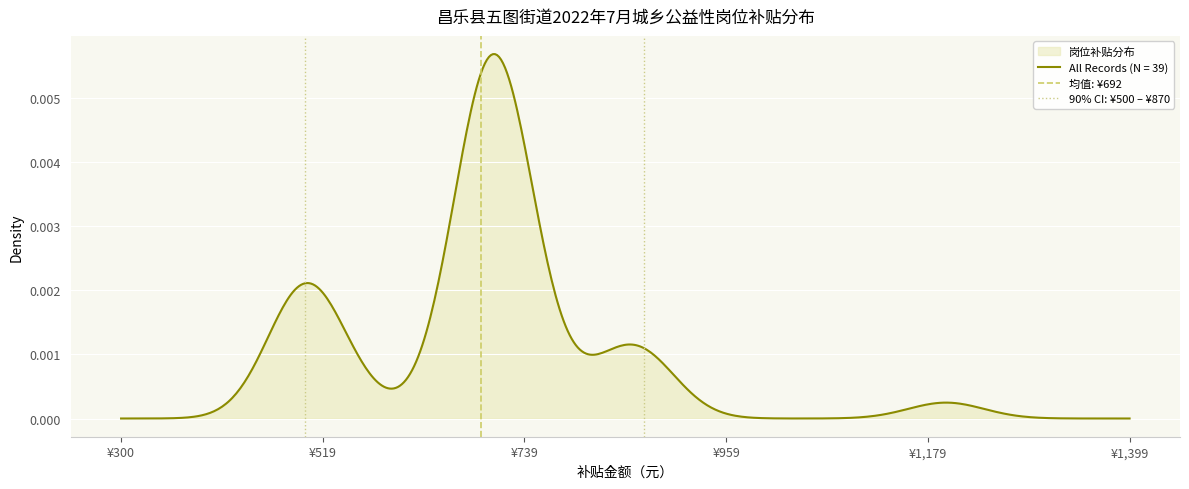

How many data points in 90% CI: ¥500 – ¥870 are less than 1?

1